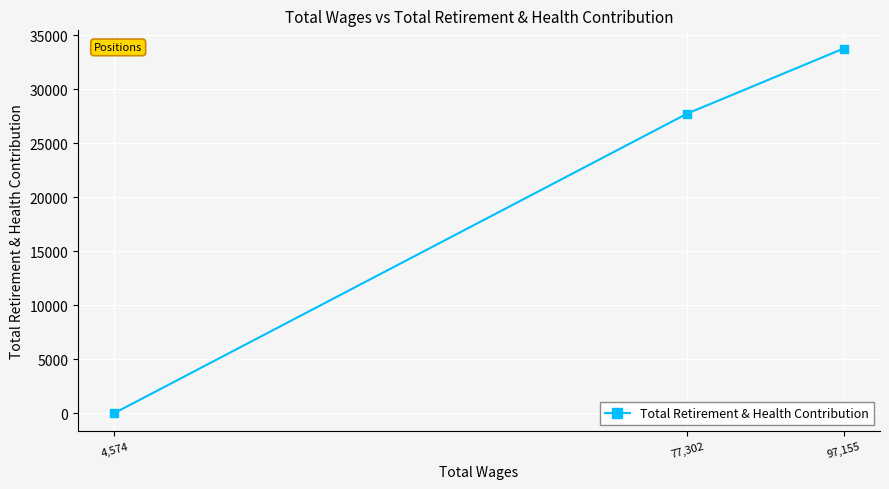

Reading left to right, transcribe all the data shown in this chart.

4,574=0	77,302=27737	97,155=33761